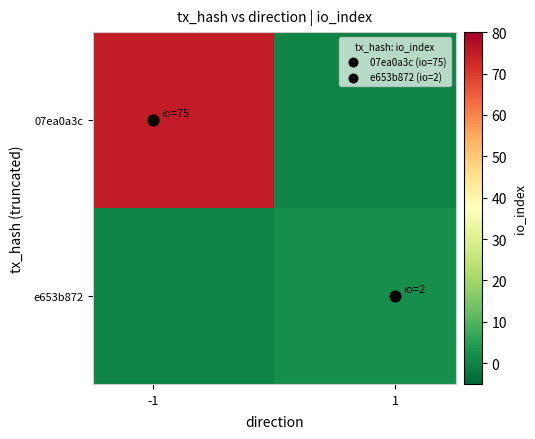

List the series in order of their peak value, highest first.

07ea0a3c, e653b872